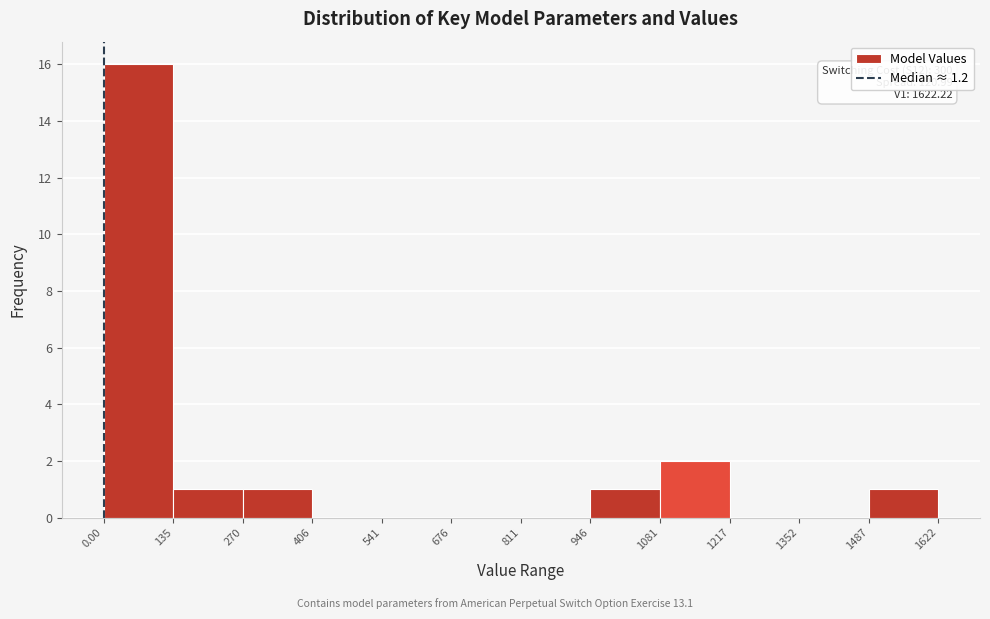

Over which range of the x-axis is the bar tallest?

0.00 to 135